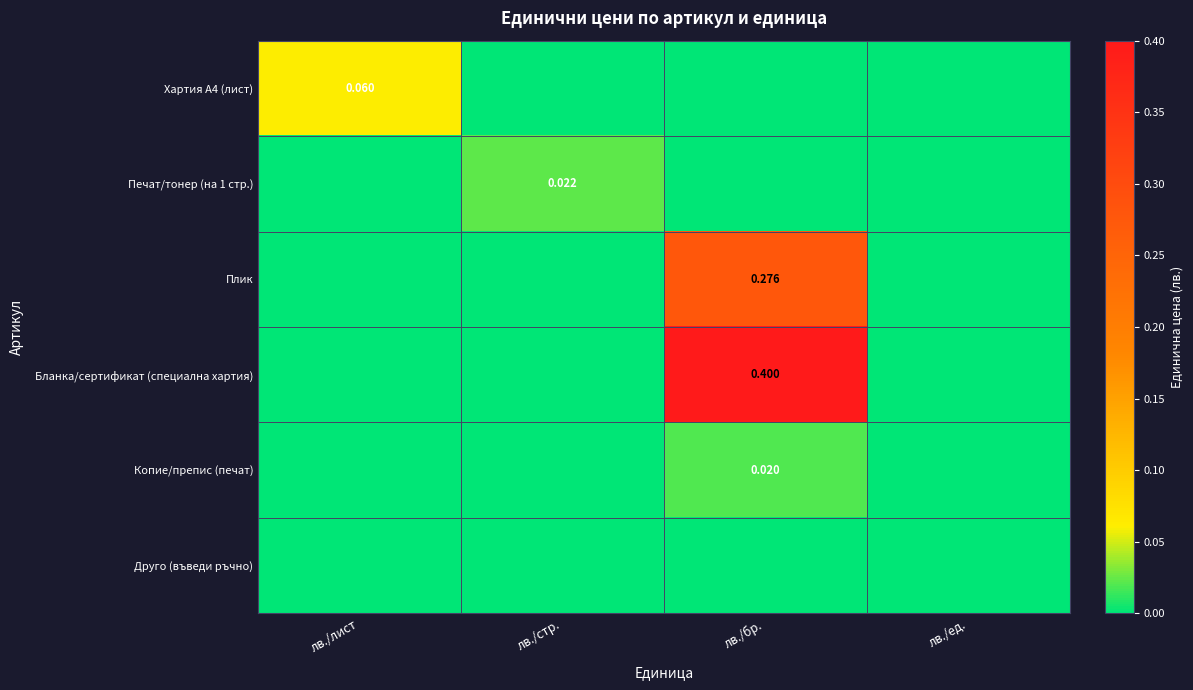

How many series are shown in this chart?

6